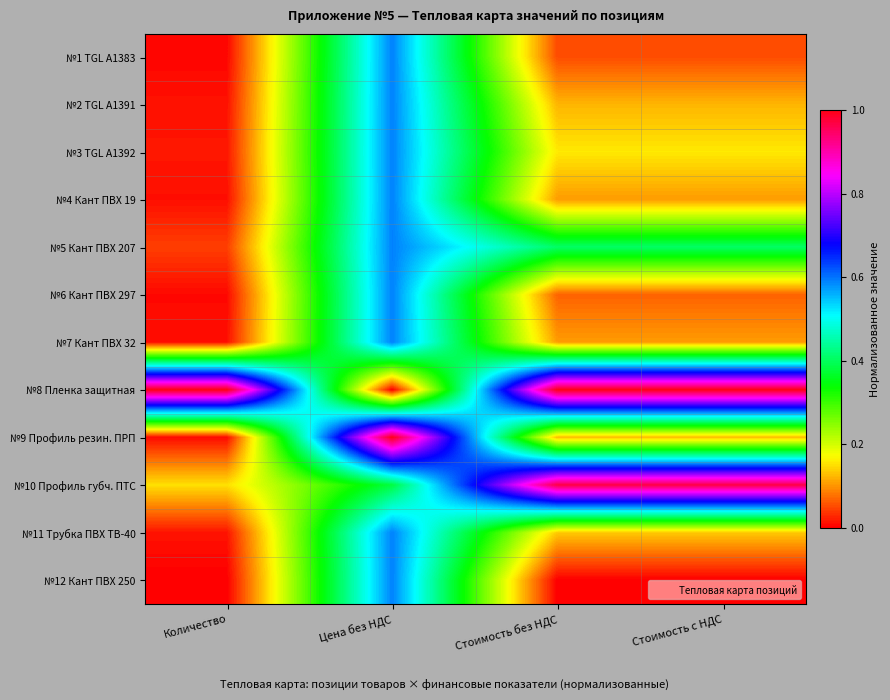

Which category has the highest value across all series?

Количество